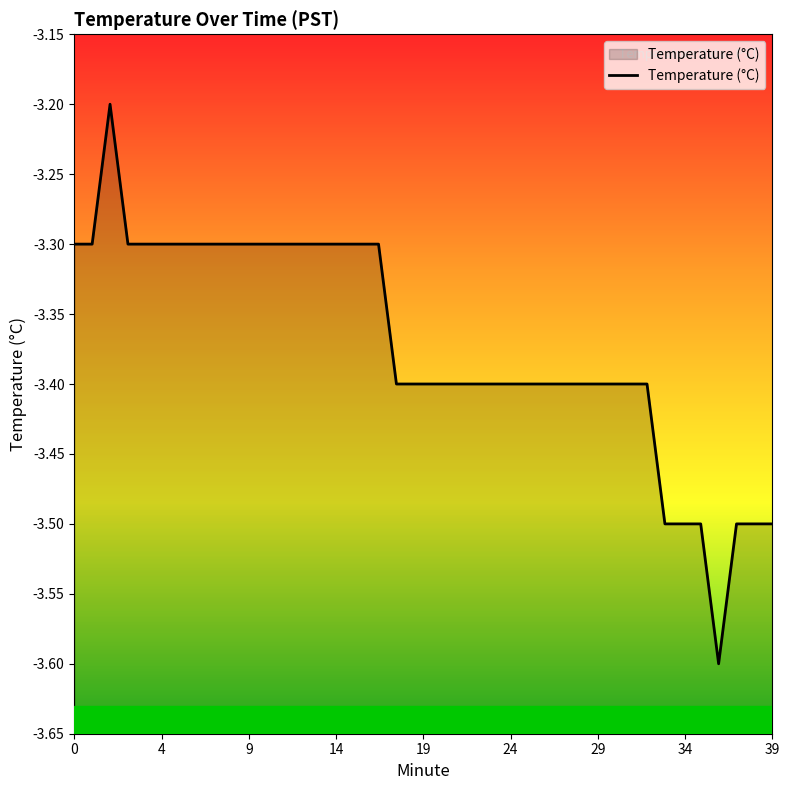

Which has a higher value, 31 or 13?

13